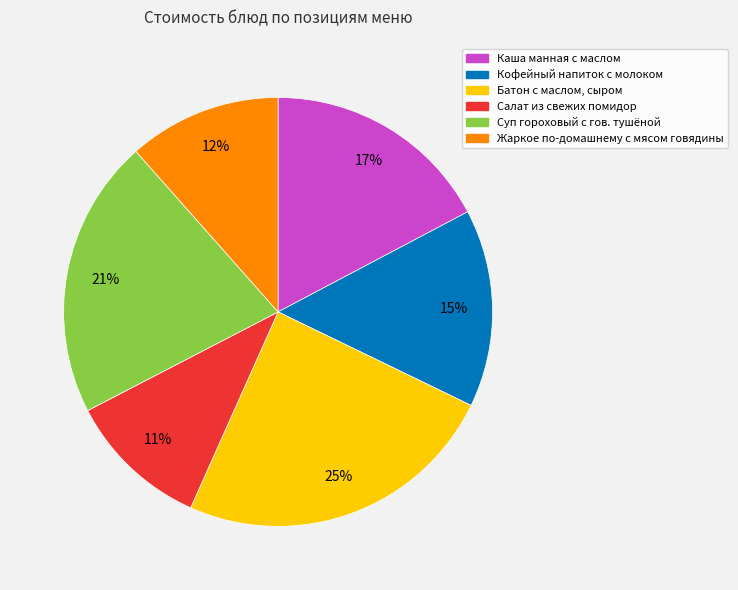

To the nearest percent, what is the combined percentage of Каша манная с маслом and Суп гороховый с гов. тушёной?

38%